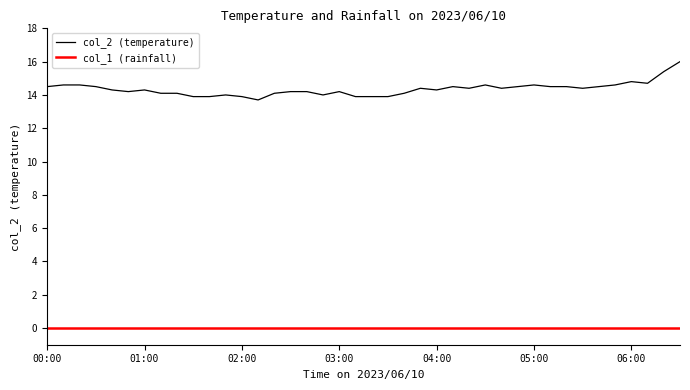

What is the maximum value shown in the chart?

16.0